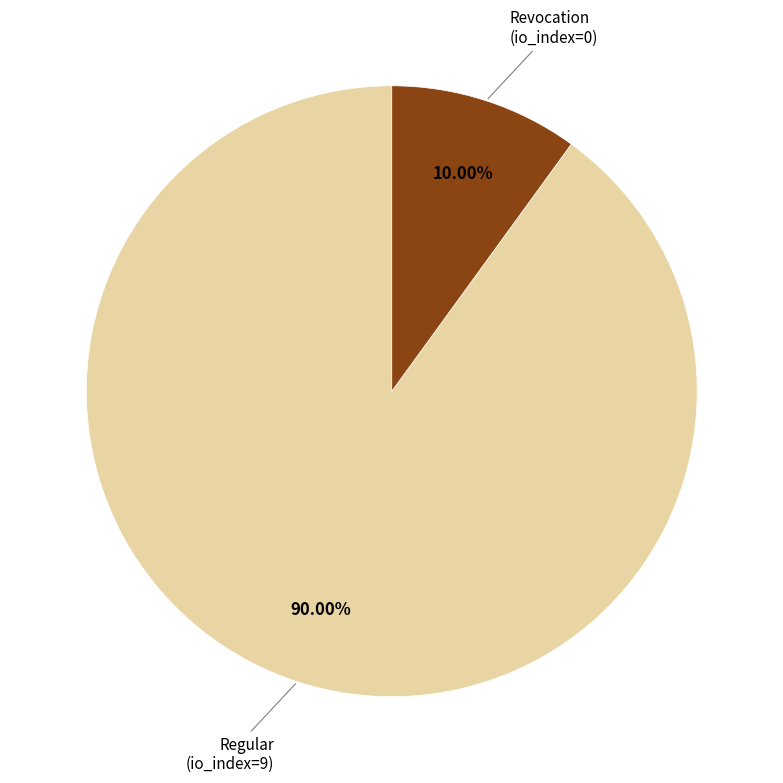

Rank the categories by value from highest to lowest.

Regular (io_index=9), Revocation (io_index=0)